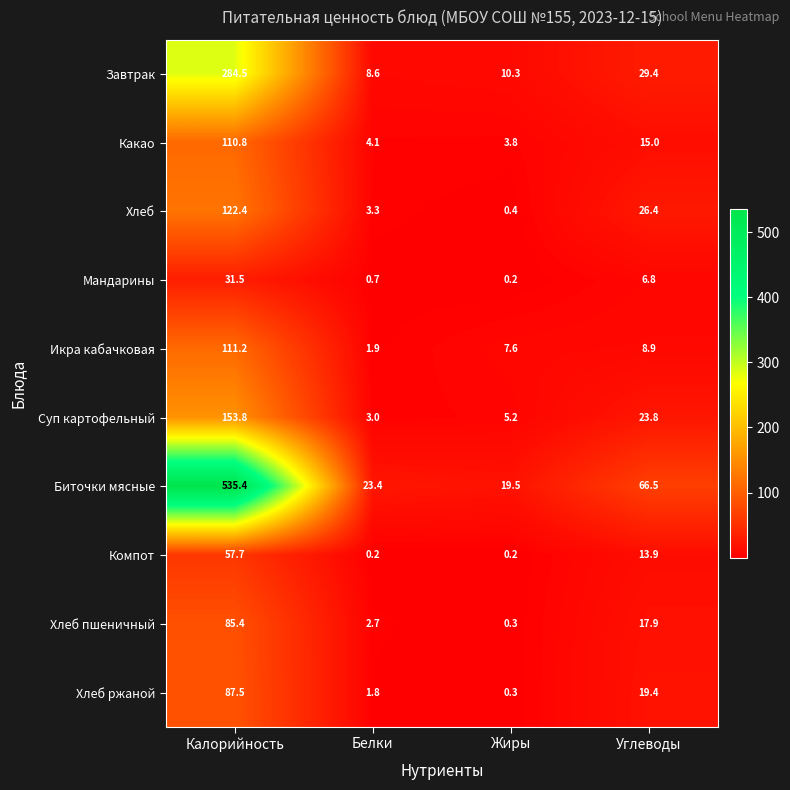

At which label is Мандарины closest to 15?

Углеводы